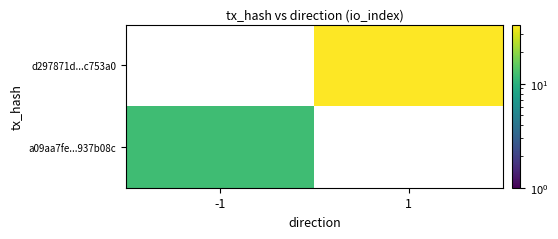

What is the spread (max minus min) of values at 1?

37